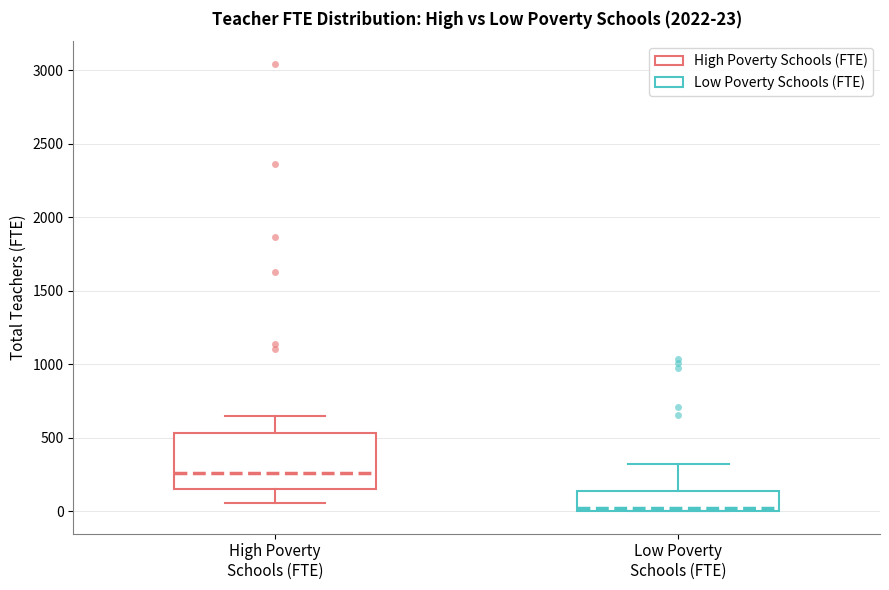

Which box's median line is the lowest?

Low Poverty Schools (FTE)